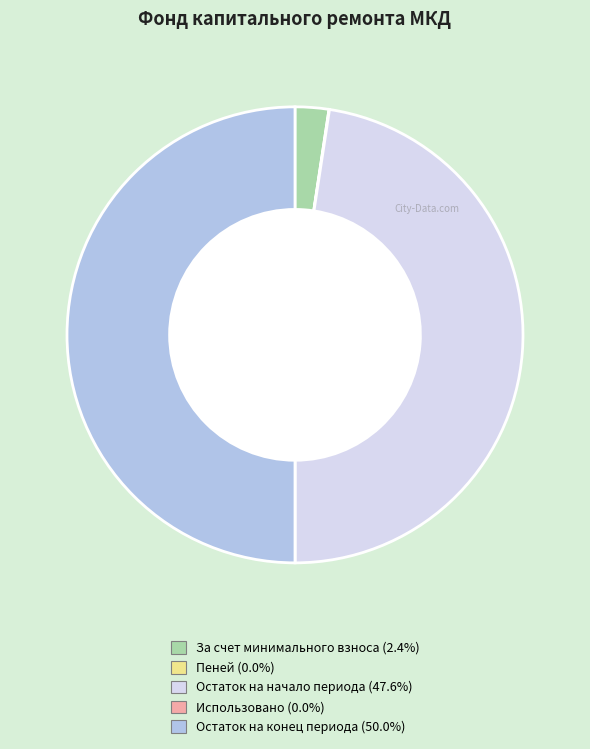

What is the largest slice in the pie chart?

Остаток на конец периода